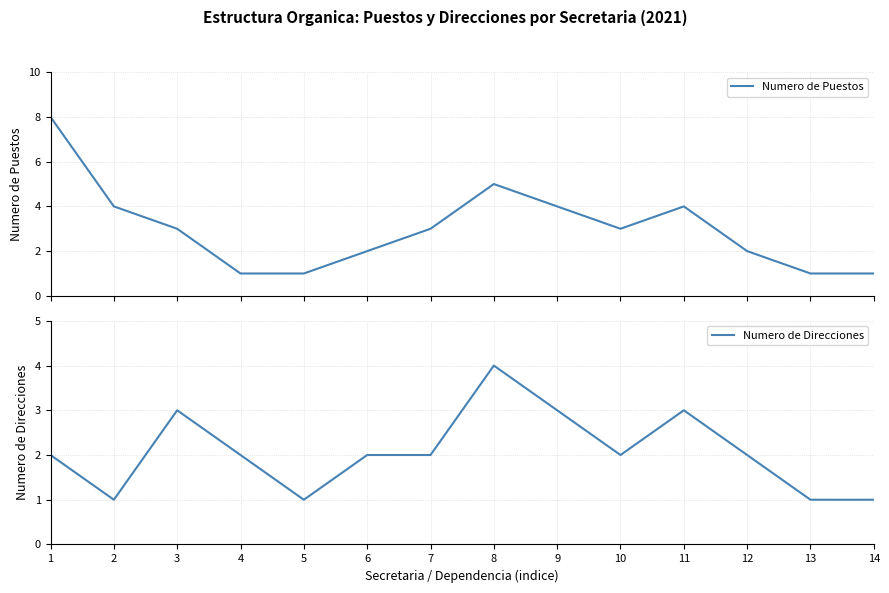

How many lines are shown in the chart?

2